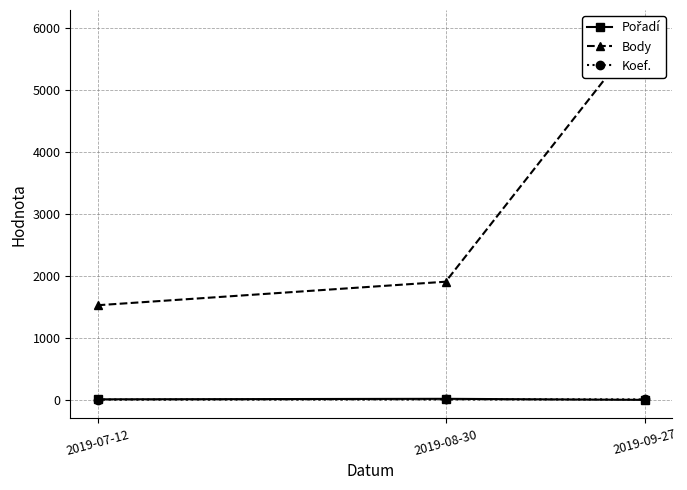

Which series has the largest total across all categories?

Body